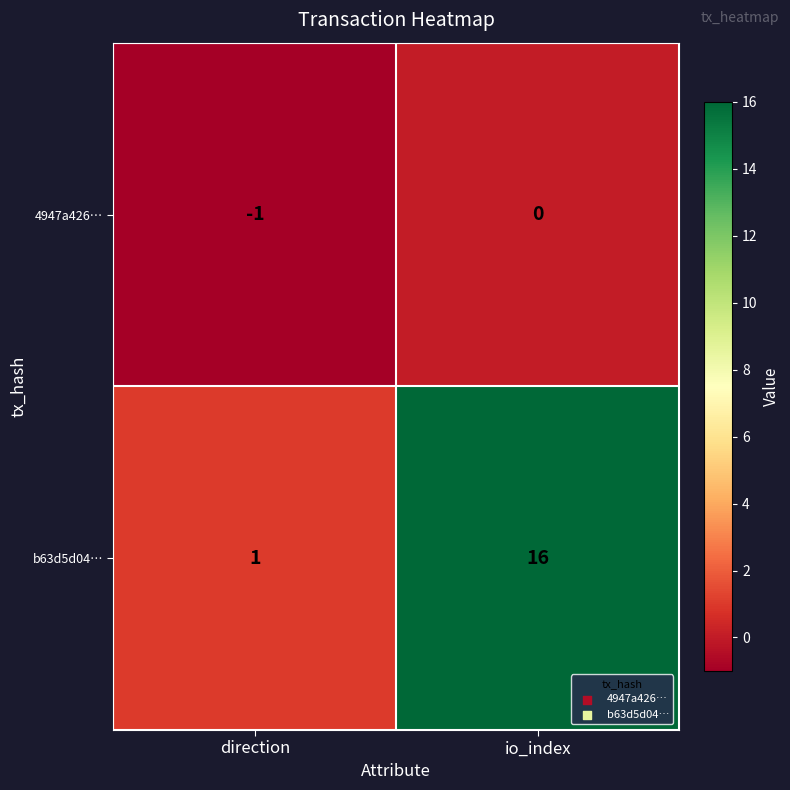

At which label is b63d5d04… closest to 8?

direction